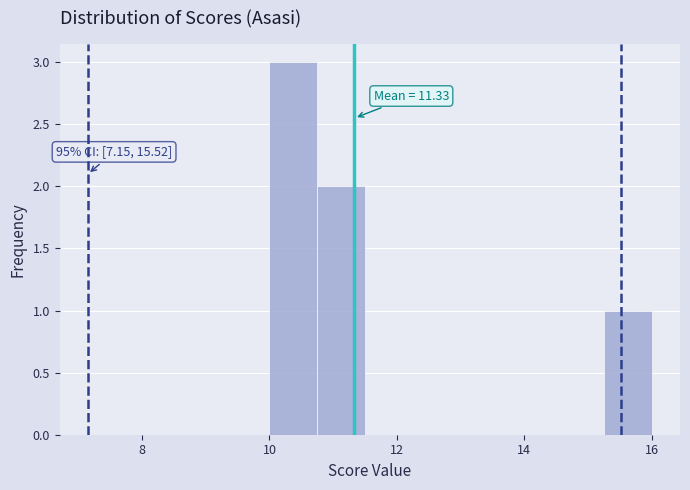

Around what value on the x-axis is the tallest bar? Give the approximate position of its centre, as read against the axis.

10.4